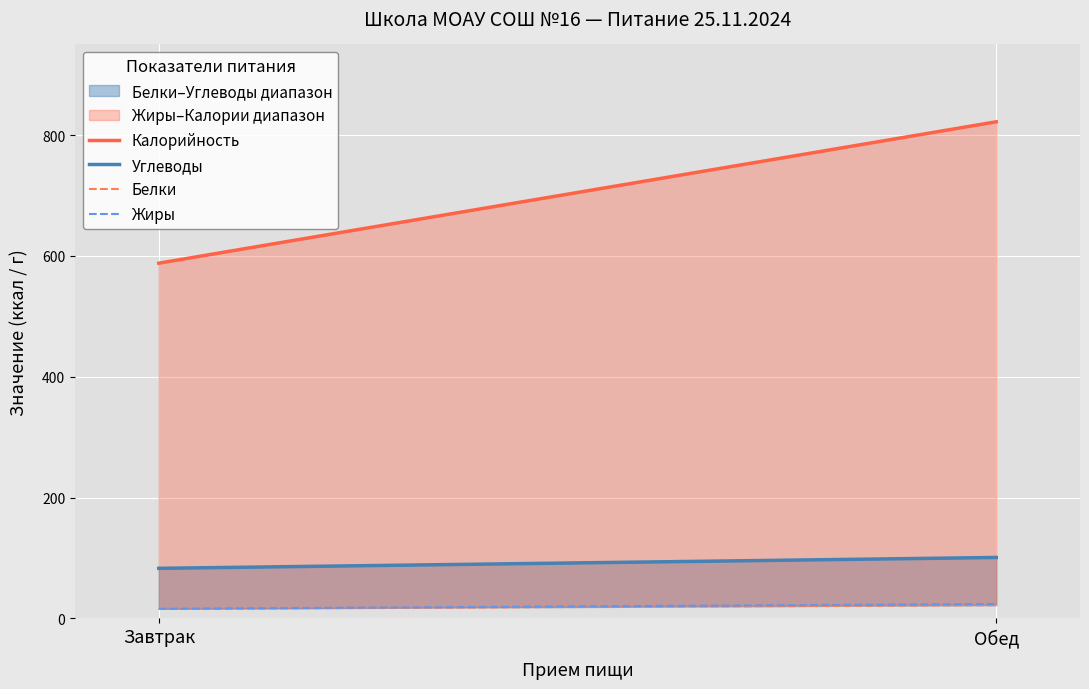

How many series are shown in this chart?

4